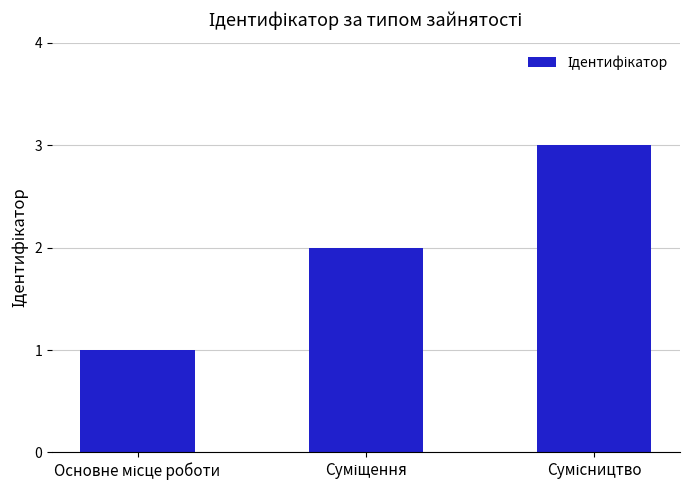

What is the greatest value displayed?

3